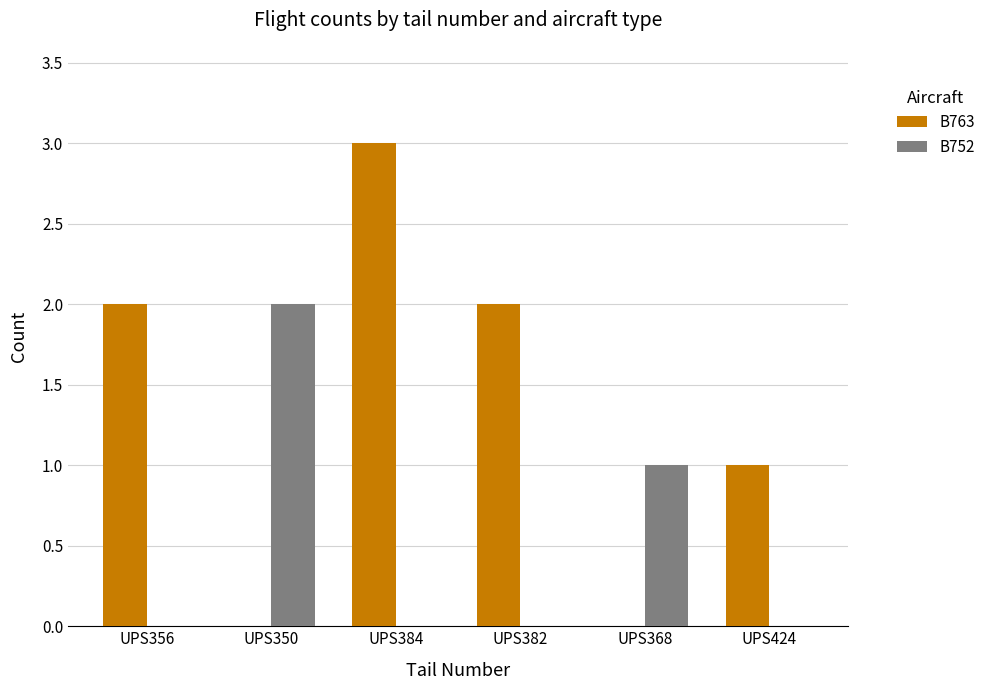

Is the value of B763 at UPS382 greater than the value of B752 at UPS384?

Yes